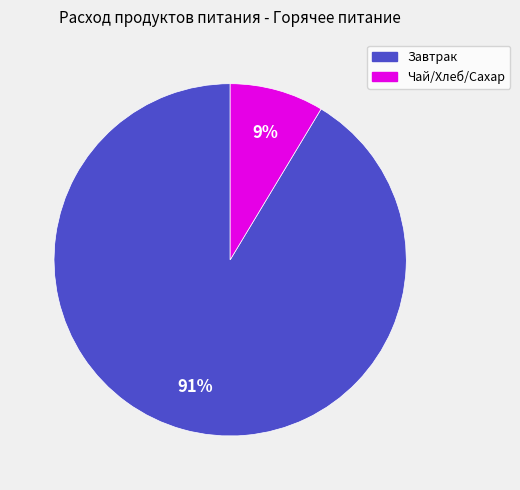

To the nearest percent, what is the average slice percentage?

50%